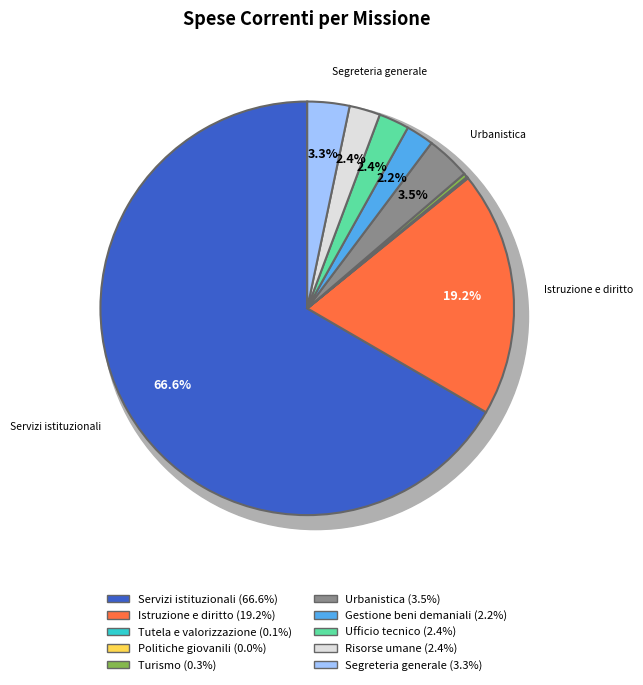

How much of the chart is everything except Tutela e valorizzazione?

99.9%